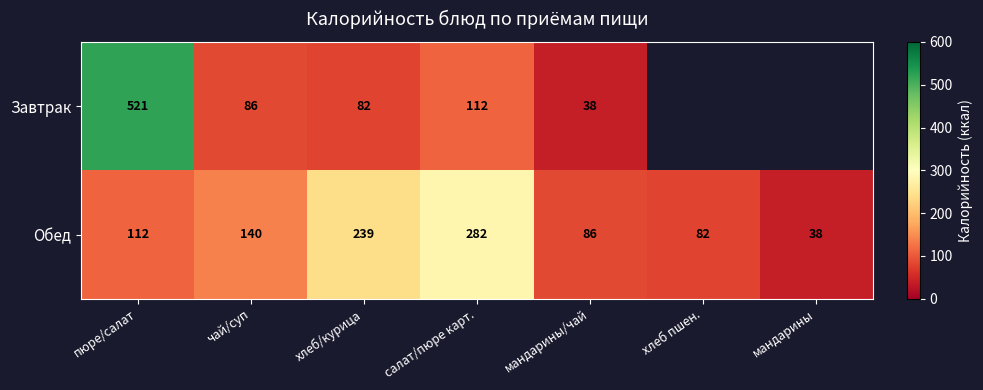

List the labels in order of Обед value, largest first.

салат/пюре карт., хлеб/курица, чай/суп, пюре/салат, мандарины/чай, хлеб пшен., мандарины